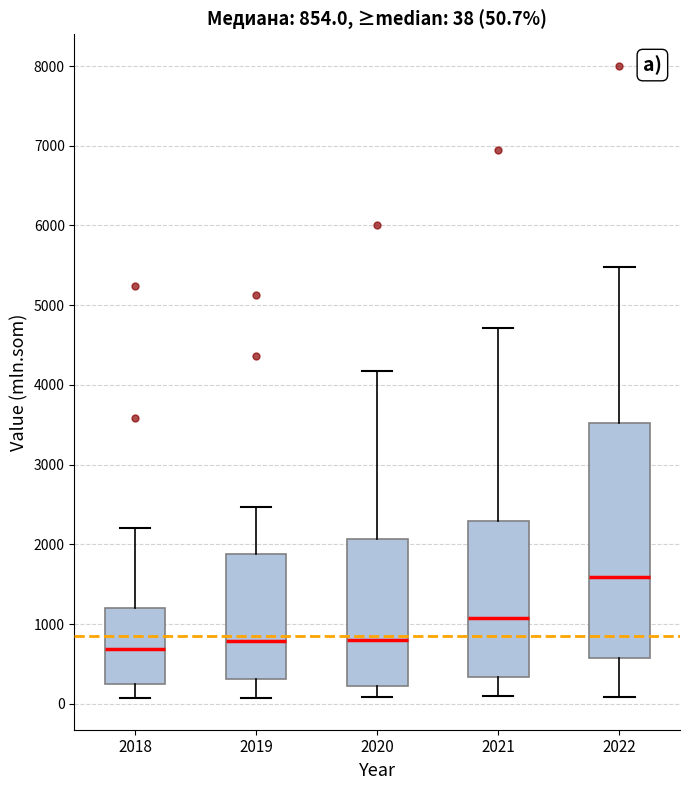

Comparing the boxes themselves (not the whiskers), which one is the tallest?

2022